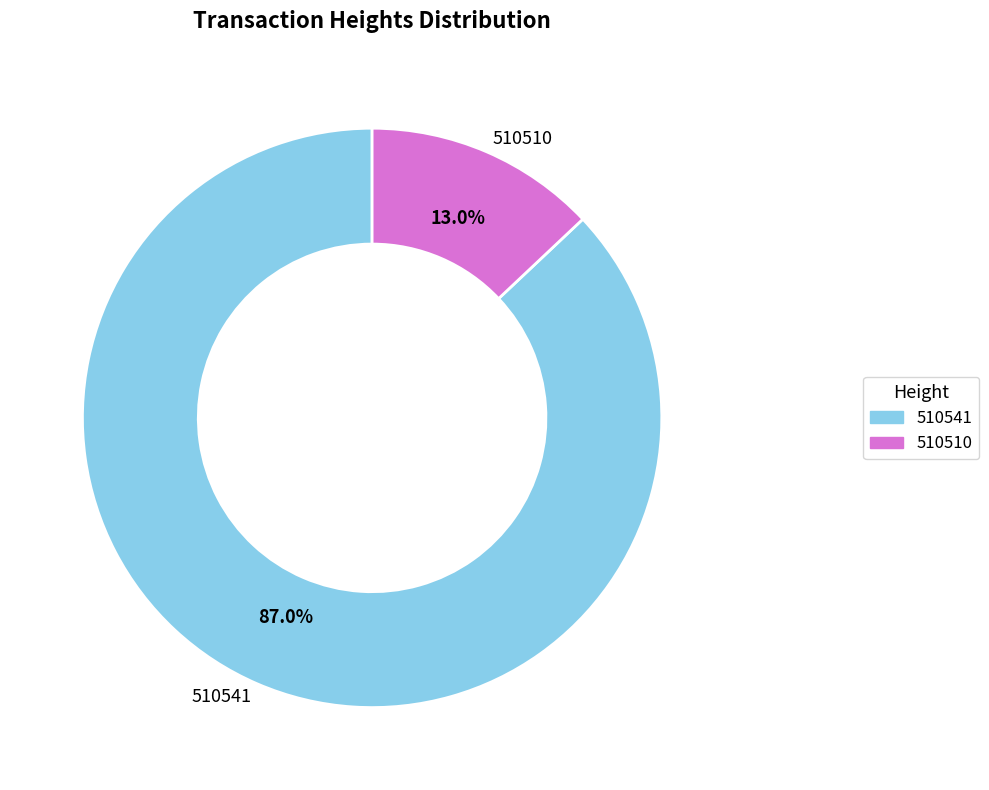

Is there any slice that represents more than half of the pie?

Yes